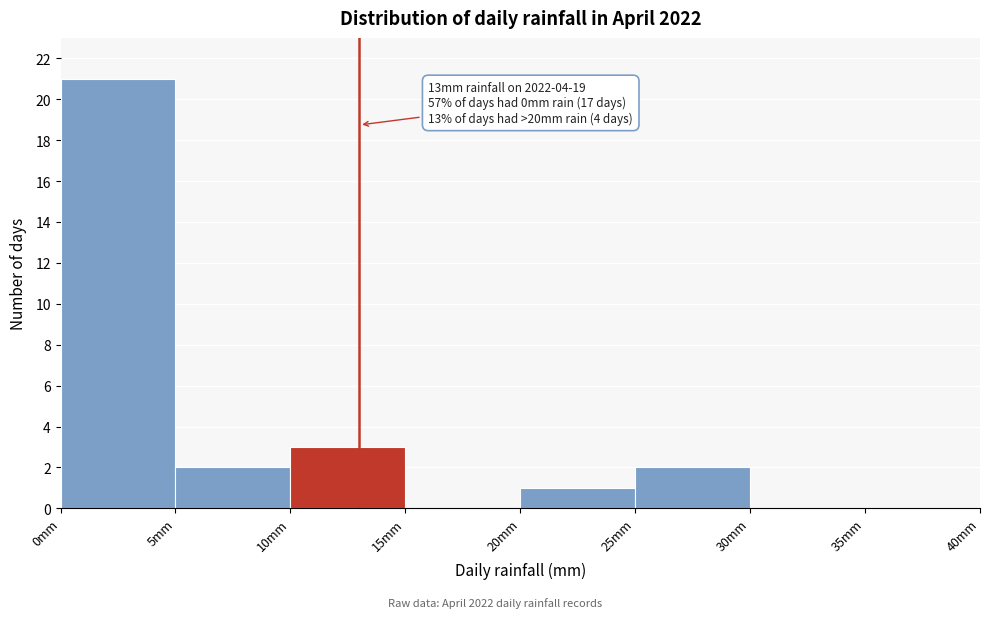

Which range on the x-axis has the tallest bar?

0 to 5